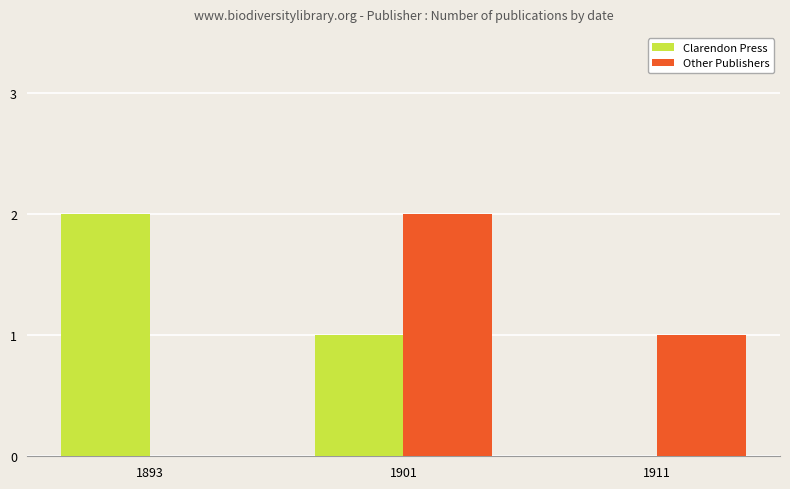

True or false: Clarendon Press has a value of 0 at 1911.

True